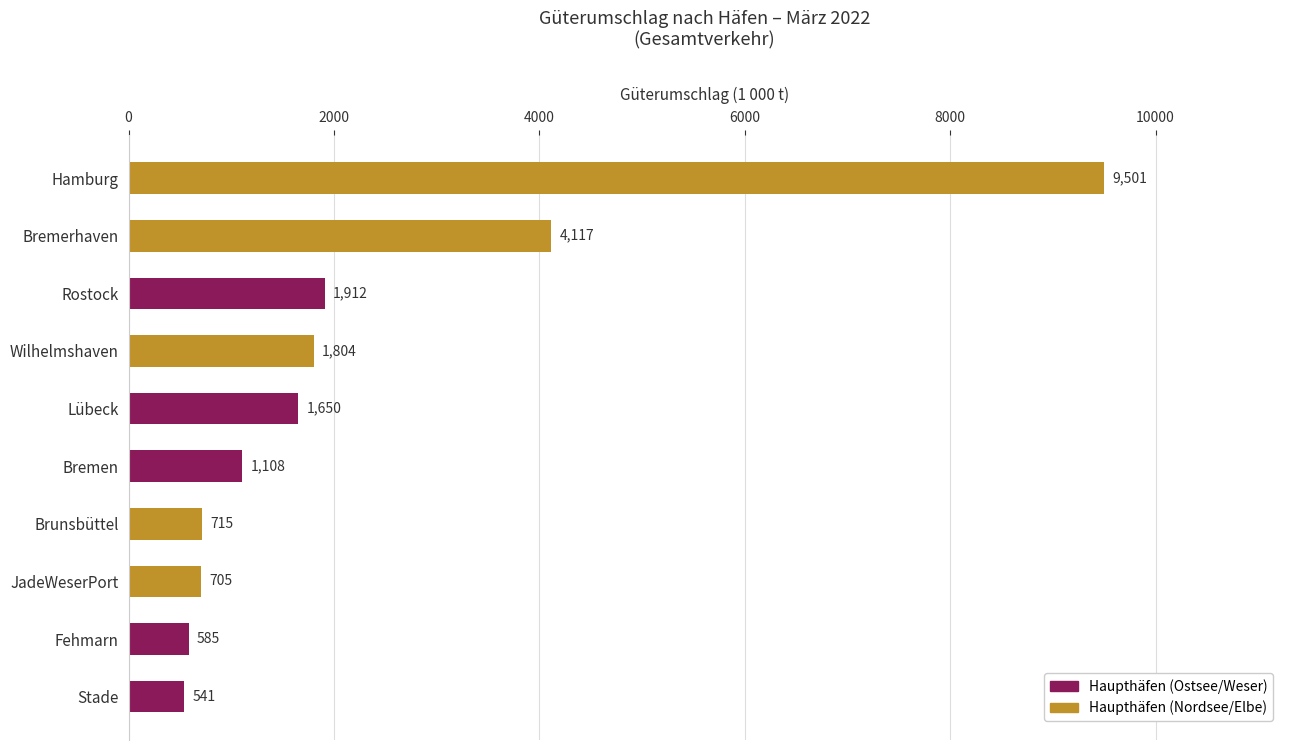

What is the maximum value shown in the chart?

9500.9